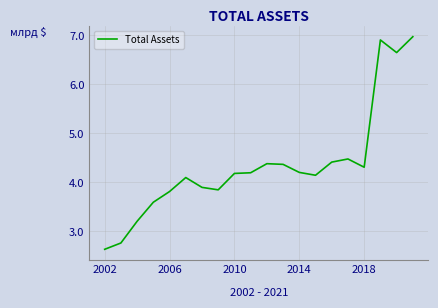

What is the greatest value displayed?

7.0